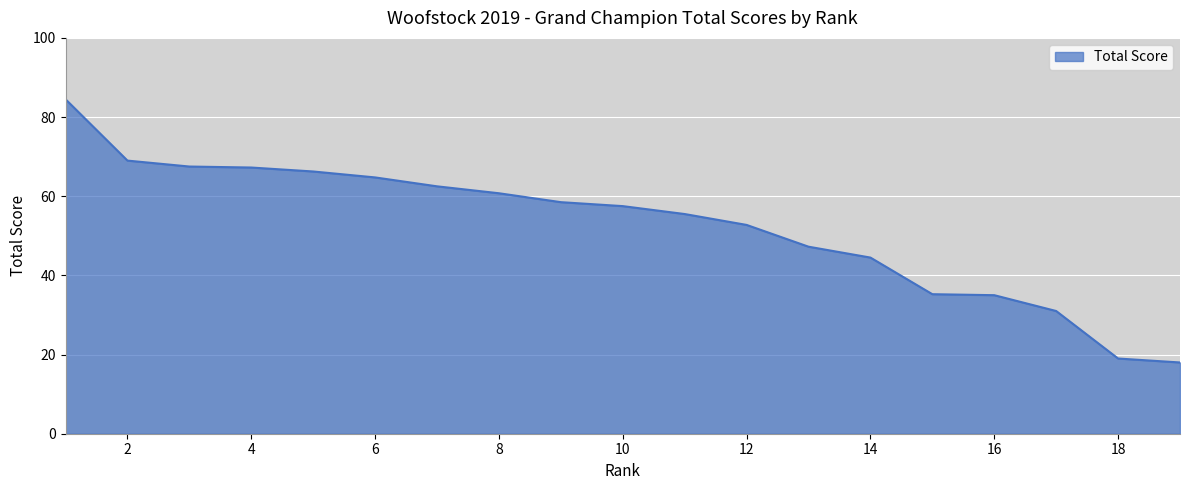

What is the approximate value at 16?

35.0